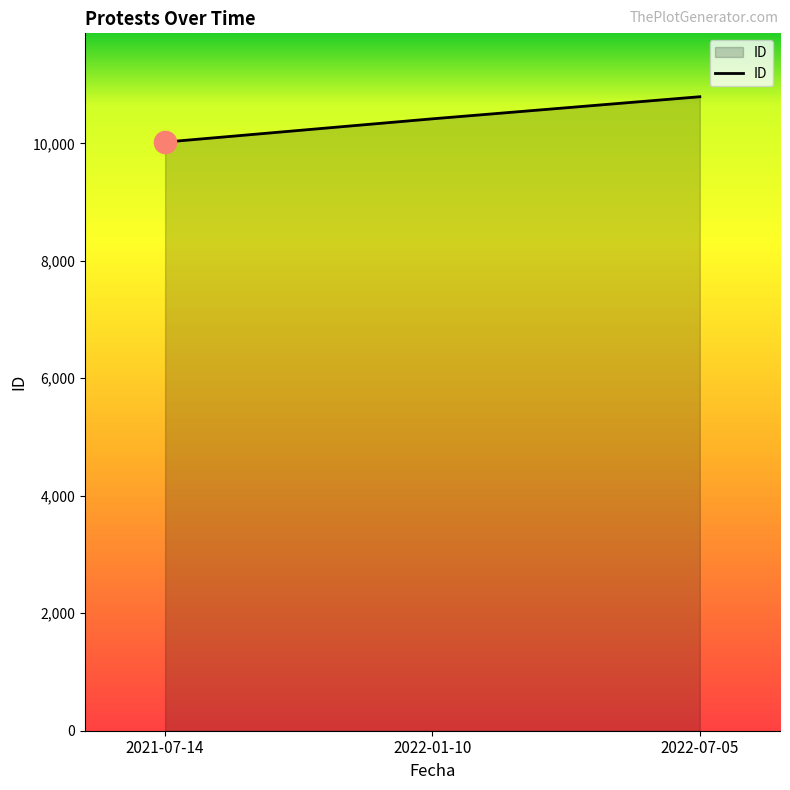

Rank the categories by value from lowest to highest.

2021-07-14, 2022-01-10, 2022-07-05